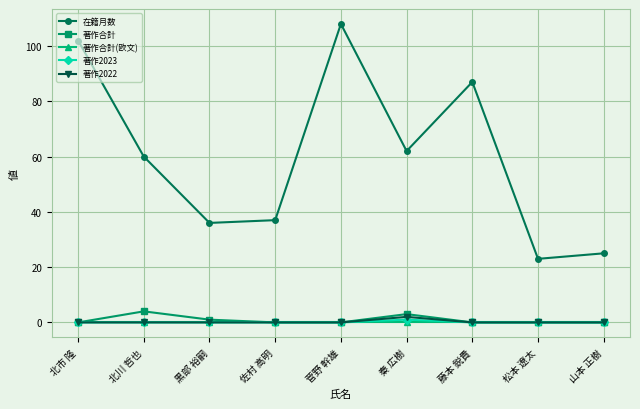

What is the difference between the 著作2023 values at 秦 広樹 and 菅野 幹雄?

1